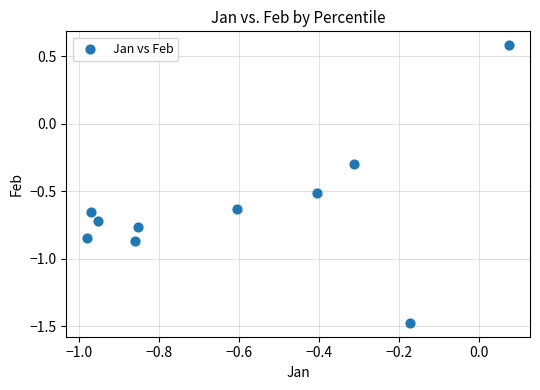

What Y value in the scatter plot is closest to 0?

-0.3